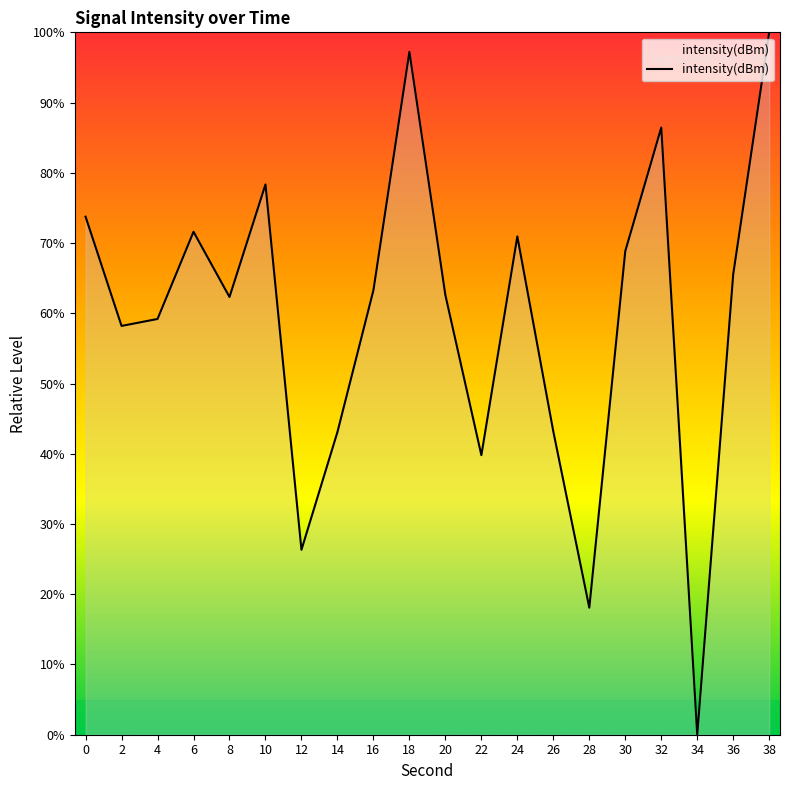

Which label corresponds to the smallest value in the chart?

34